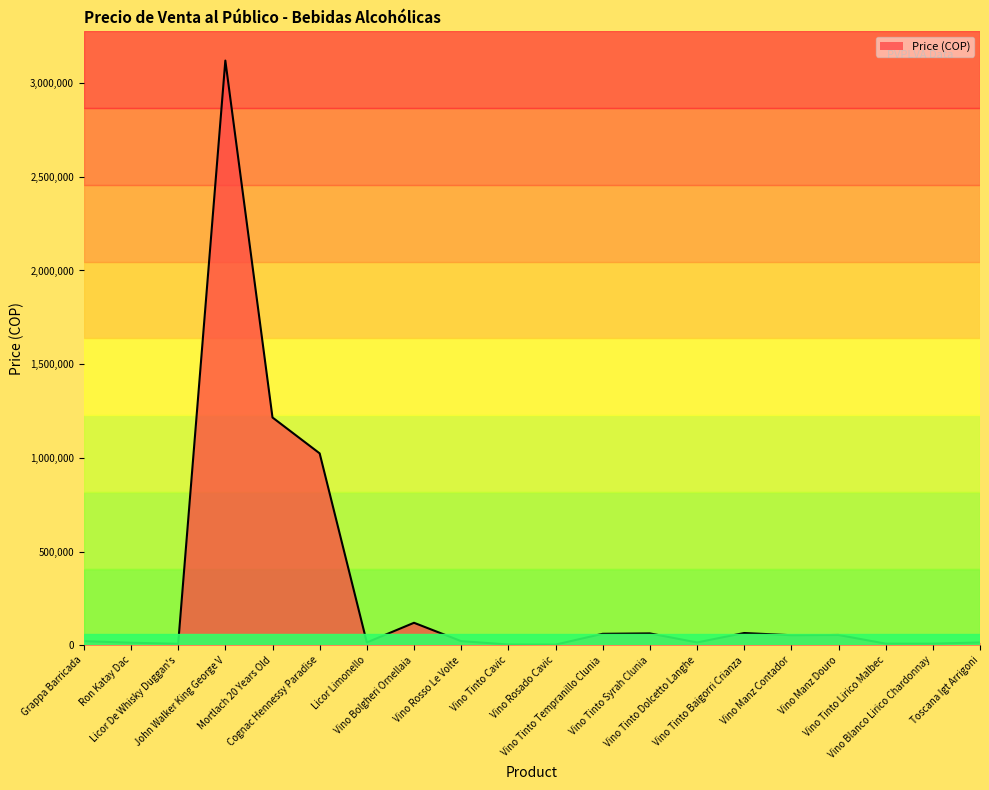

What is the difference between the maximum and minimum values?

3116678.3